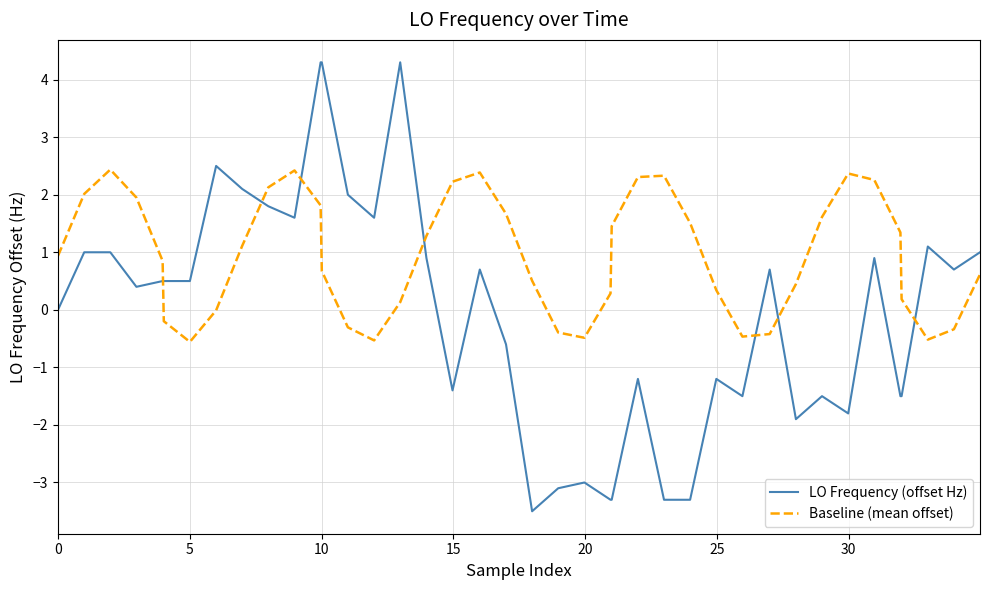

What is the difference between the second highest and minimum values in the Baseline (mean offset) series?

3.0